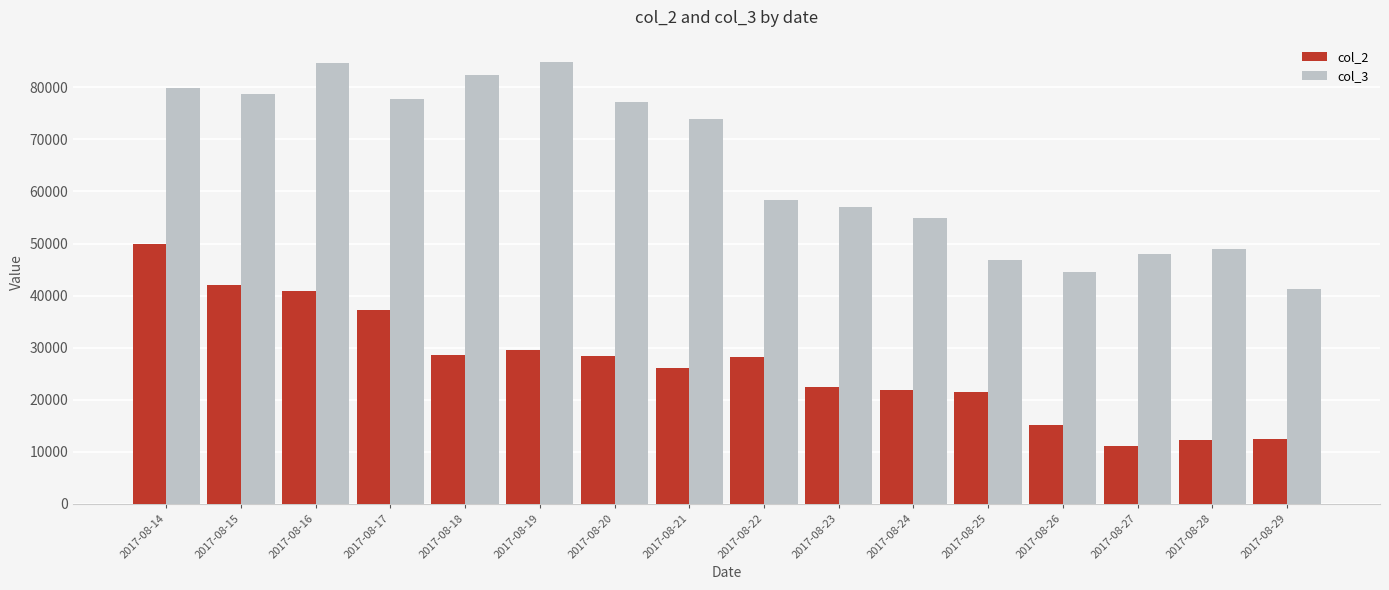

List the series in order of their overall mean, lowest first.

col_2, col_3